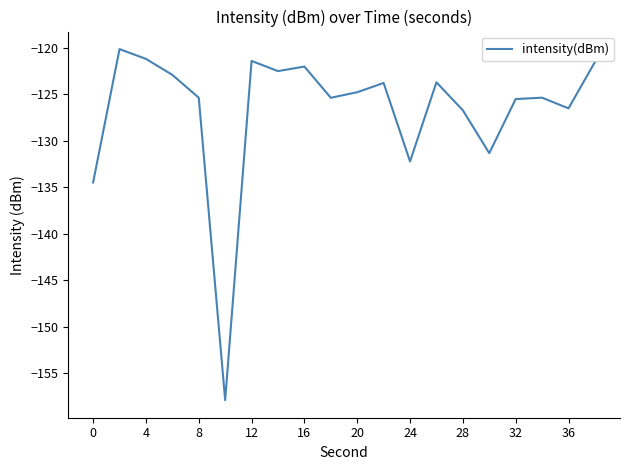

What is the maximum value shown in the chart?

-120.1